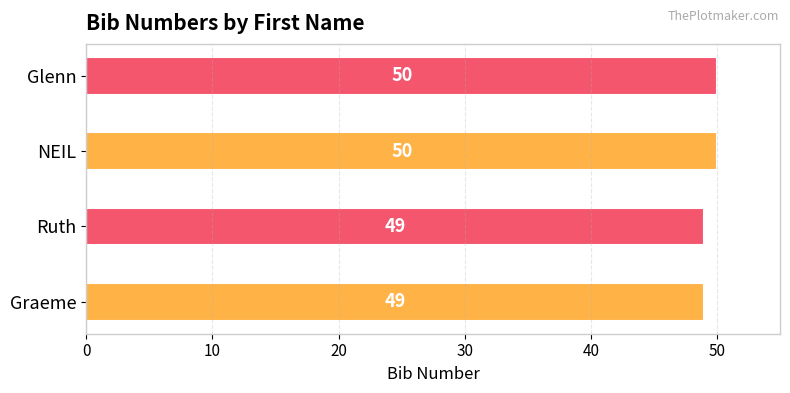

True or false: the data shows 32 at NEIL.

False